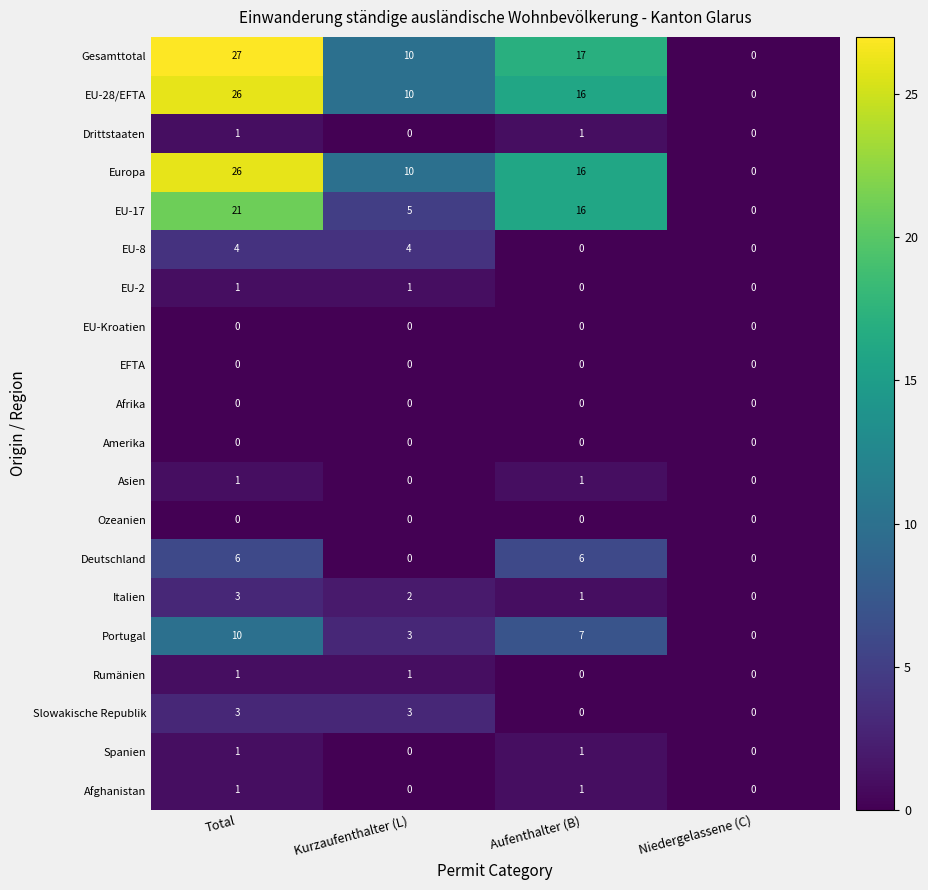

Count the EU-28/EFTA values in the range 10 to 26.

3